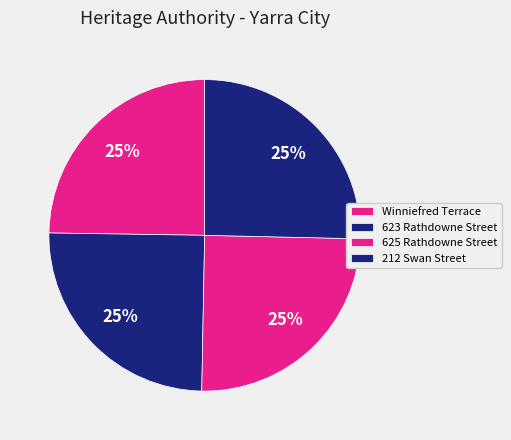

Does 212 Swan Street account for over 50% of the chart?

No